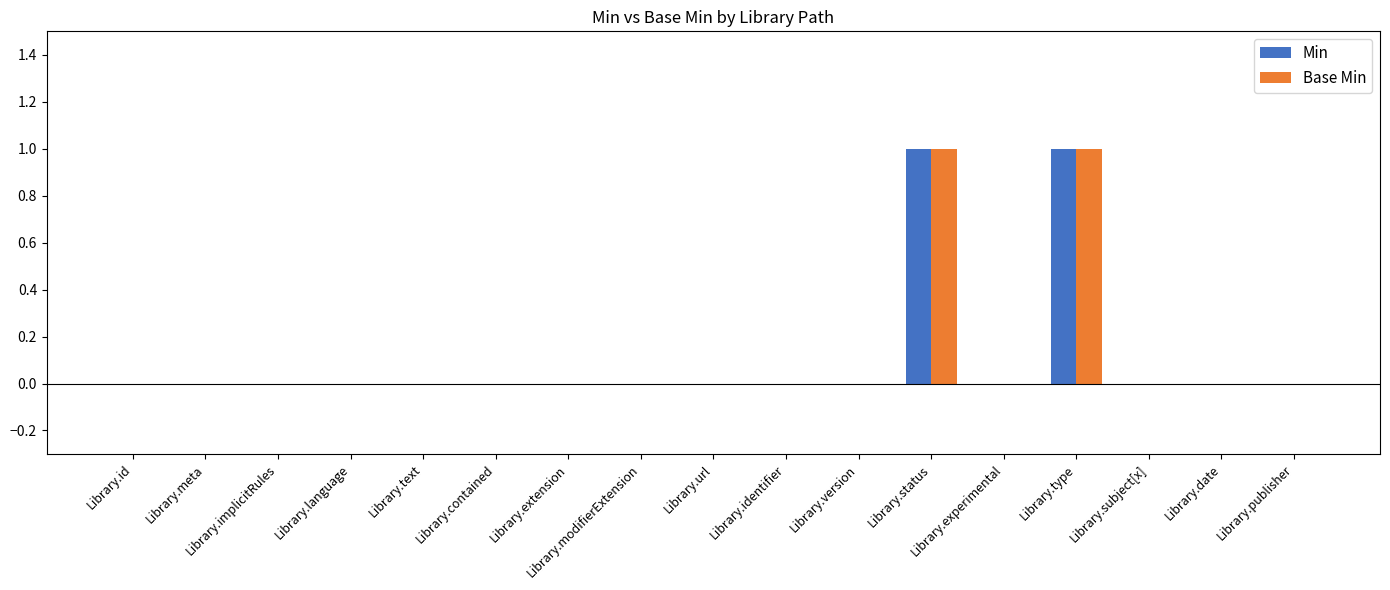

What are all the series names shown in the legend?

Min, Base Min